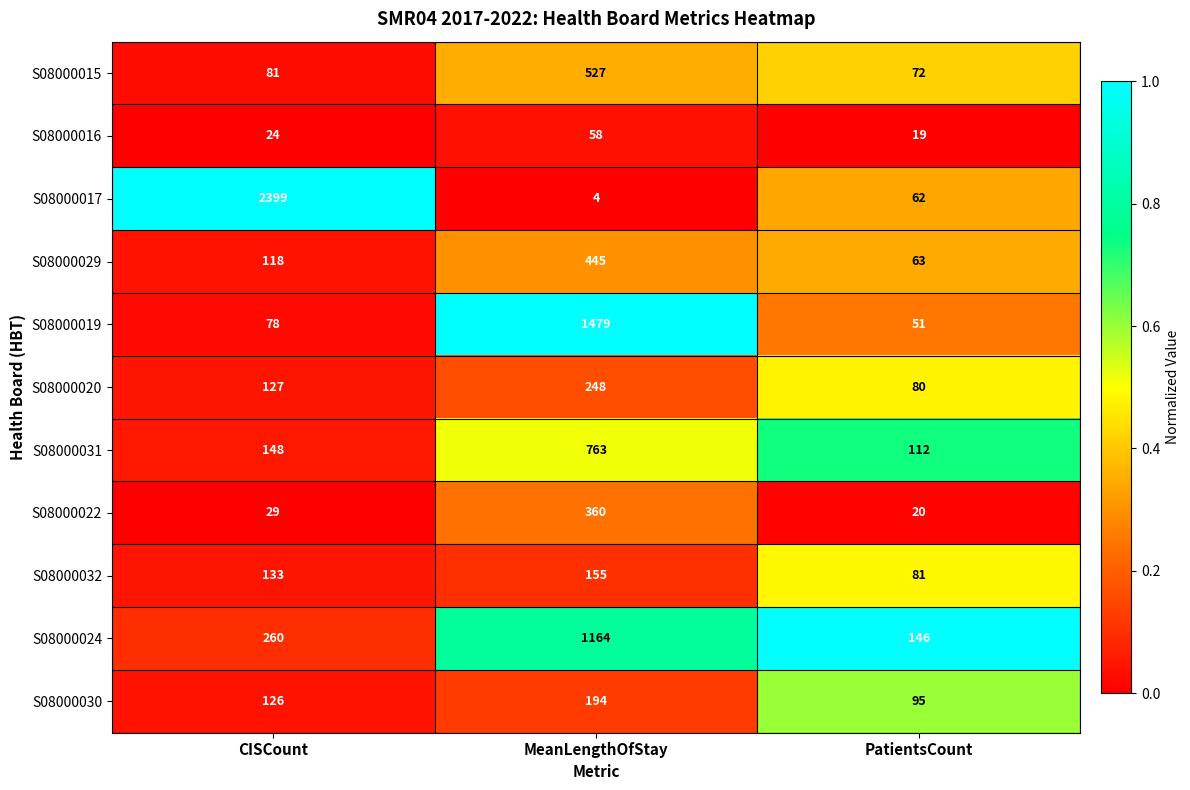

What is the difference between the S08000016 values at CISCount and MeanLengthOfStay?

34